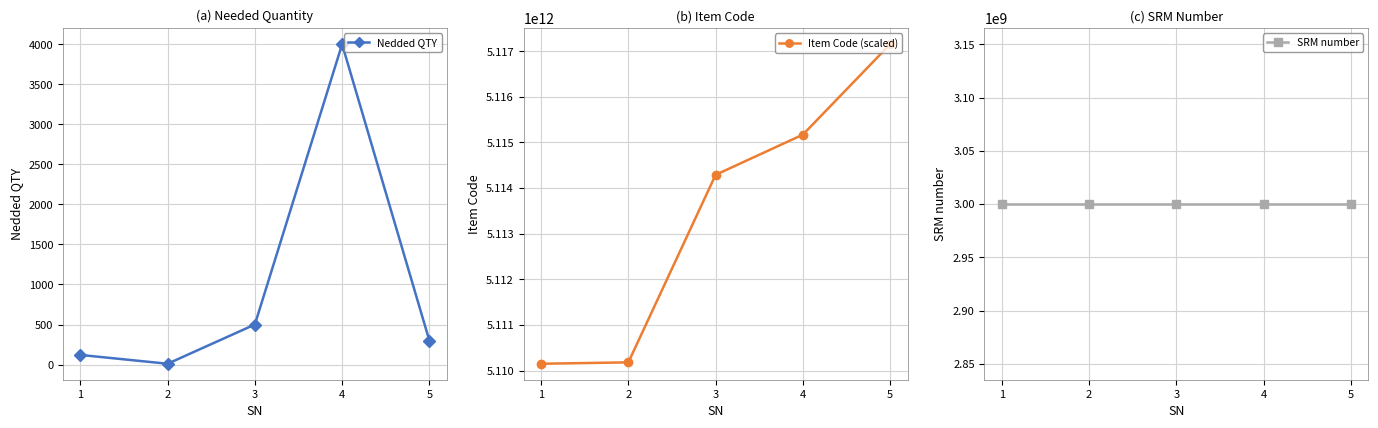

Is it true that Item Code (scaled) equals 7314055760711 at 5?

False